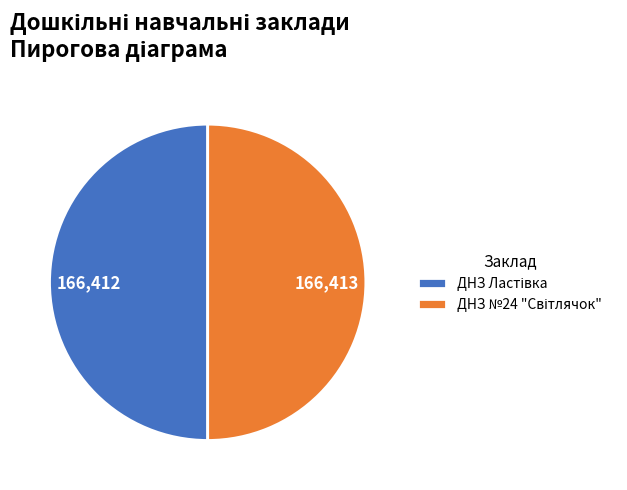

Which slice is the smallest?

ДНЗ Ластівка